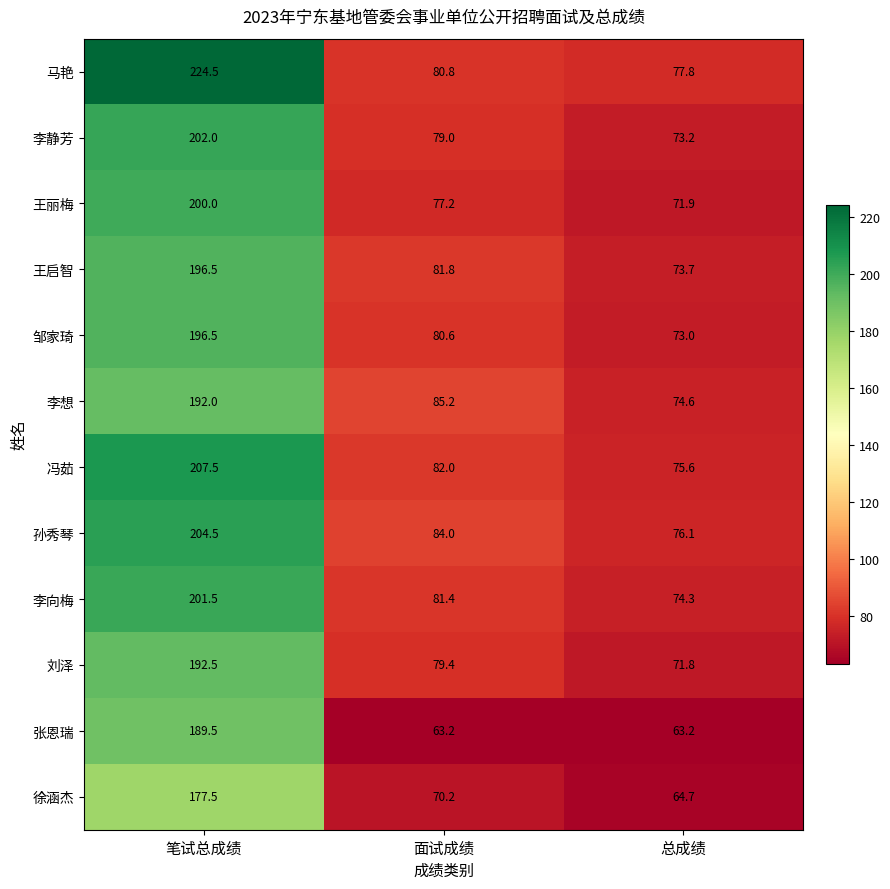

What is the lowest value of the 邹家琦 series?

73.0